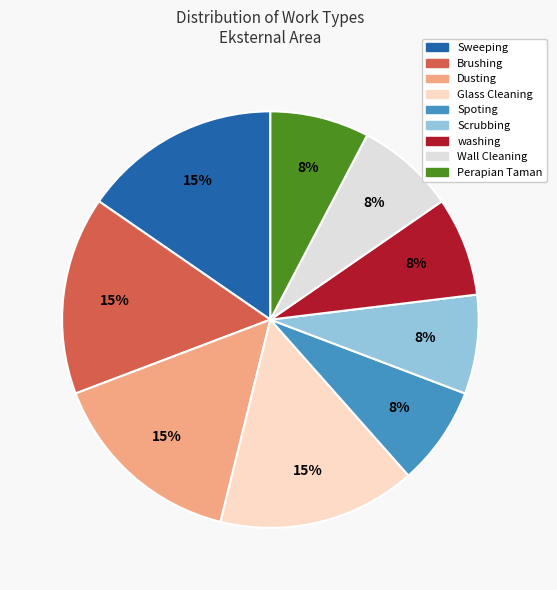

To the nearest percent, what portion does Brushing represent?

15%